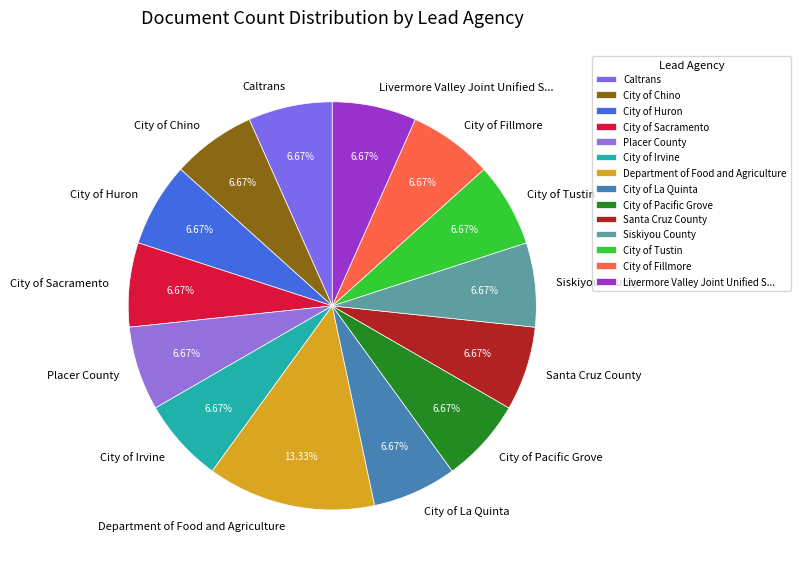

What percentage is the City of Fillmore slice, to the nearest percent?

7%